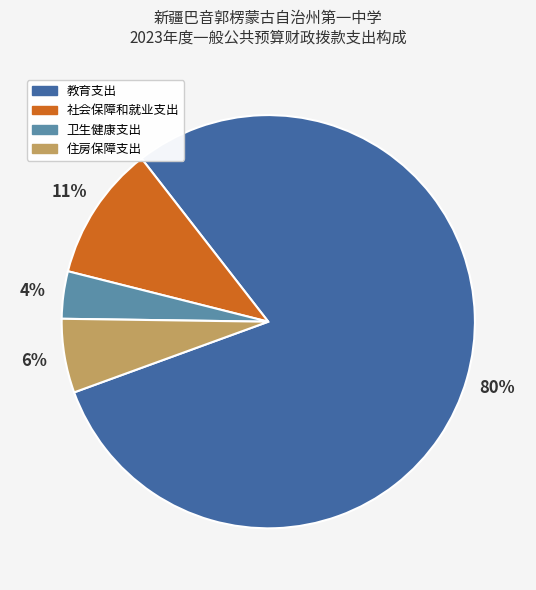

Does any single category account for the majority?

Yes